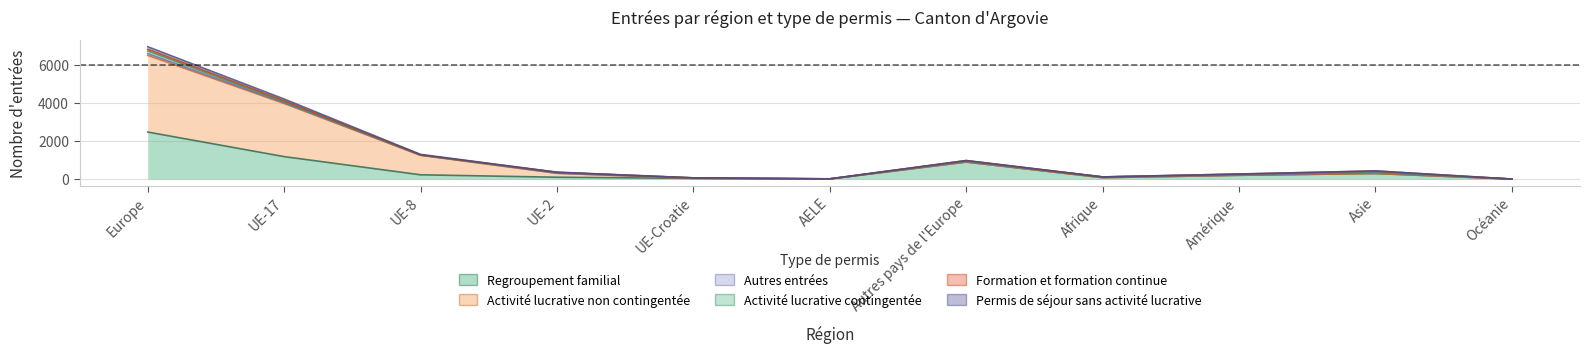

Where does the Permis de séjour sans activité lucrative series first go above 316?

Europe